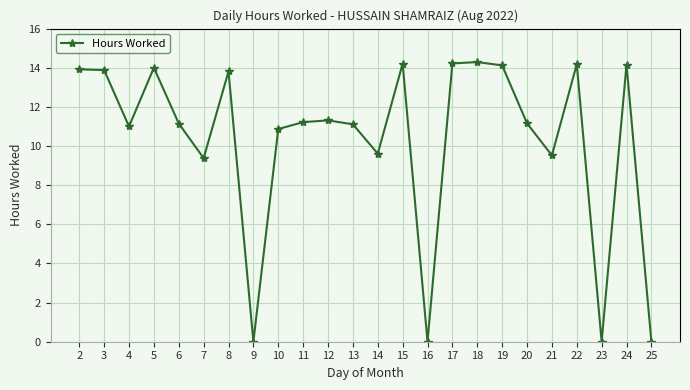

Does the chart have visible grid lines?

Yes